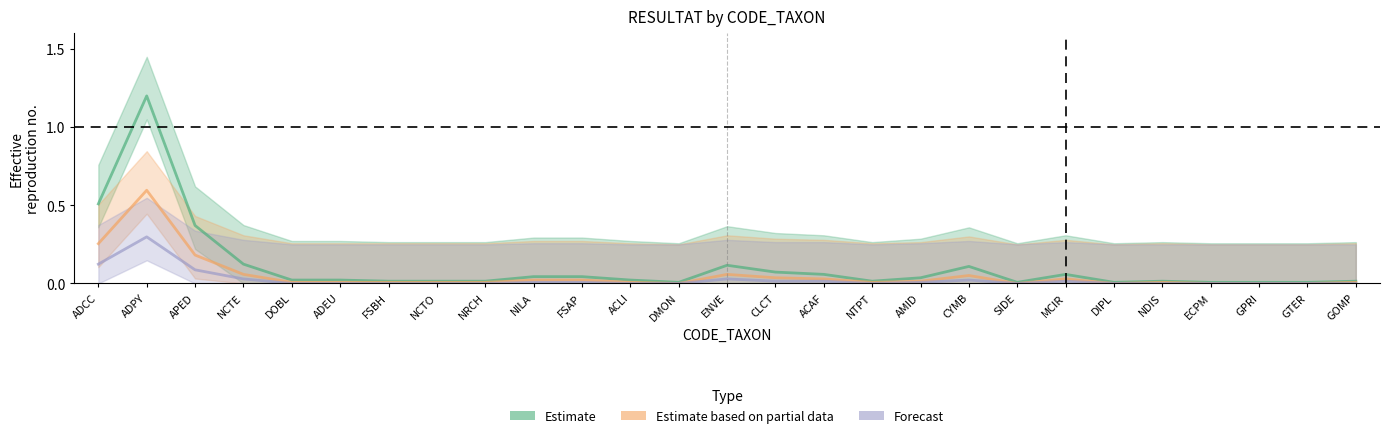

How many distinct data groups are displayed?

3